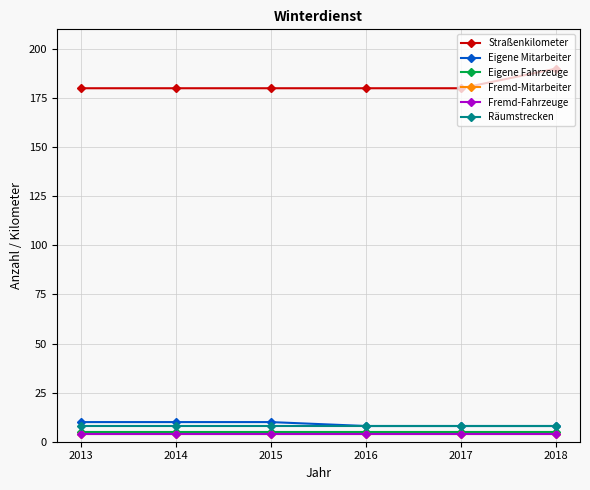

Is this an area chart (filled region under the line)?

No